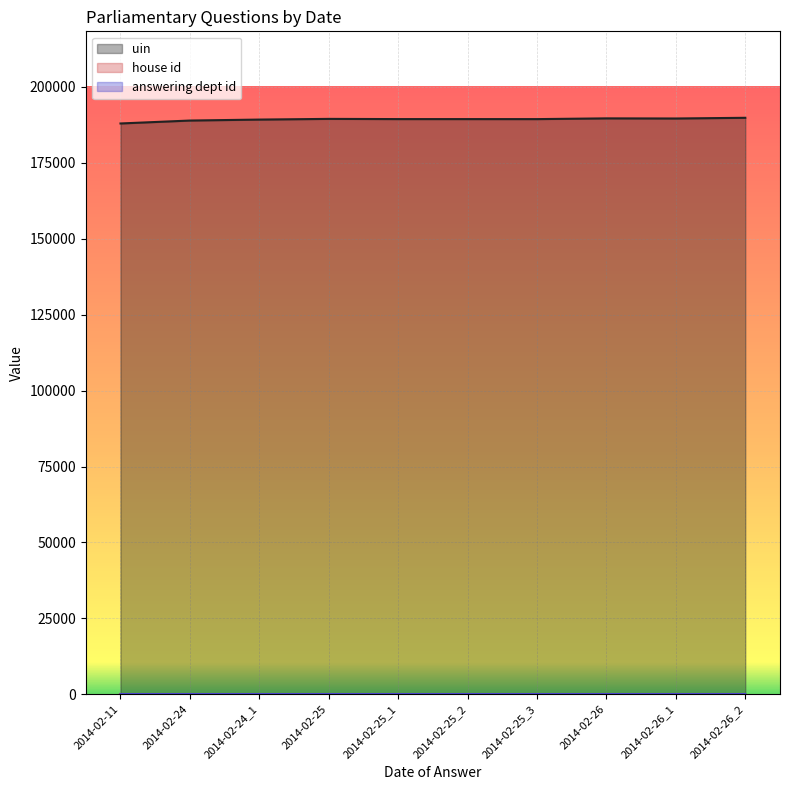

Which series has the largest total across all categories?

uin